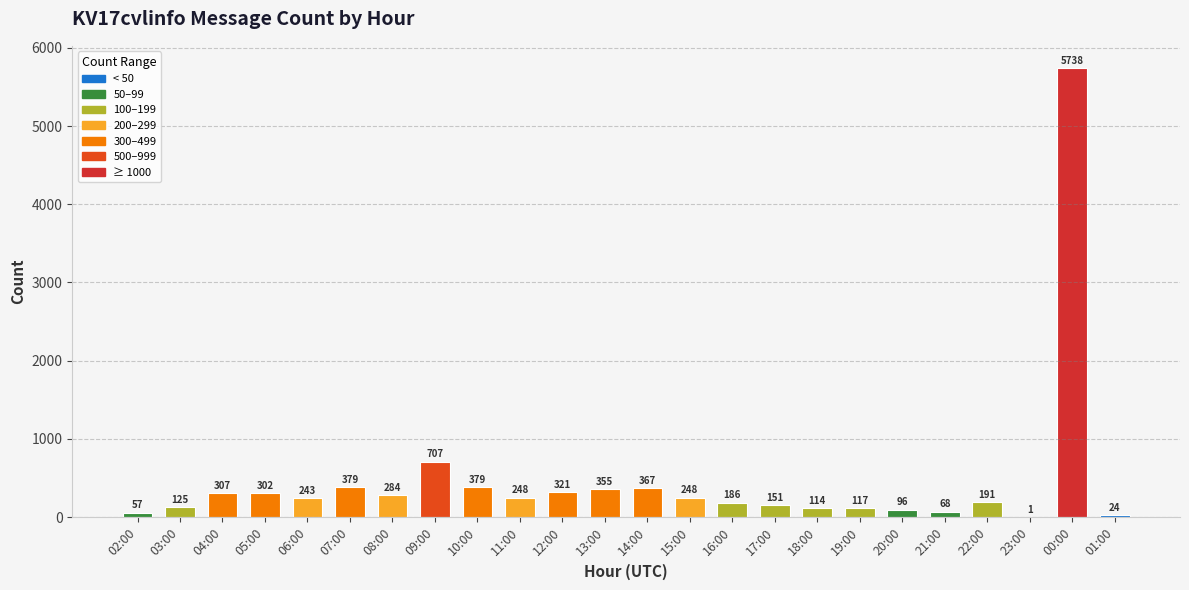

Reading left to right, what are all the values shown in this chart?

02:00=57	03:00=125	04:00=307	05:00=302	06:00=243	07:00=379	08:00=284	09:00=707	10:00=379	11:00=248	12:00=321	13:00=355	14:00=367	15:00=248	16:00=186	17:00=151	18:00=114	19:00=117	20:00=96	21:00=68	22:00=191	23:00=1	00:00=5738	01:00=24